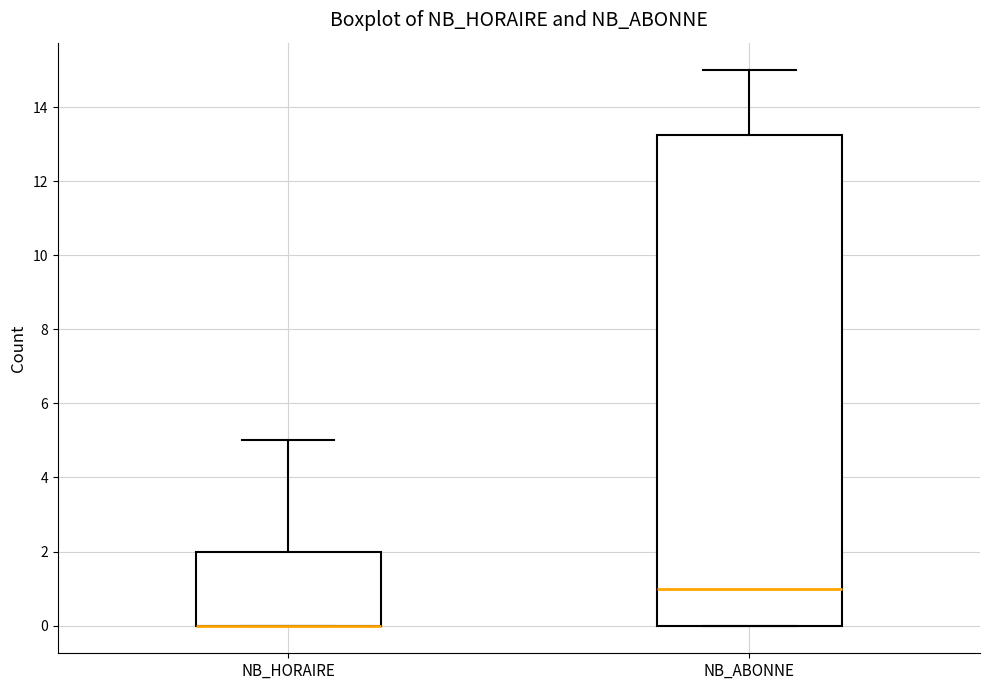

Reading left to right, transcribe this box plot: for each box, give where its median line is, the range the box spans, and where its two whiskers end, as read against the y-axis. The values are not printed on the chart, so give them approximately, as read against the axis.

NB_HORAIRE: median 0.0 (drawn on the box's lower edge), box 0.0 to 2.0, whiskers 0.0 to 5.0
NB_ABONNE: median 1.0, box 0.0 to 13.2, whiskers 0.0 to 15.0